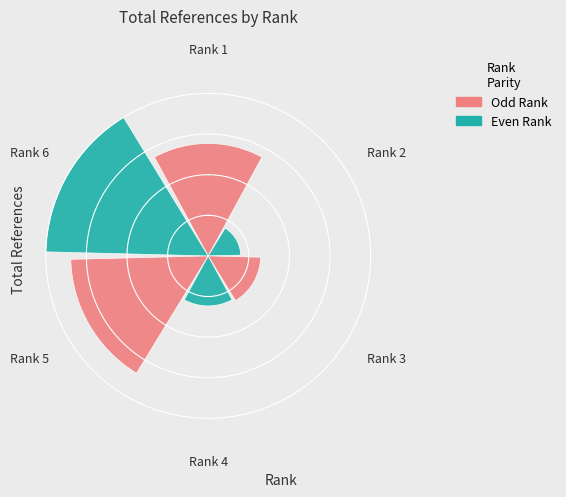

What portion of the pie excludes Rank 2?

94.1%